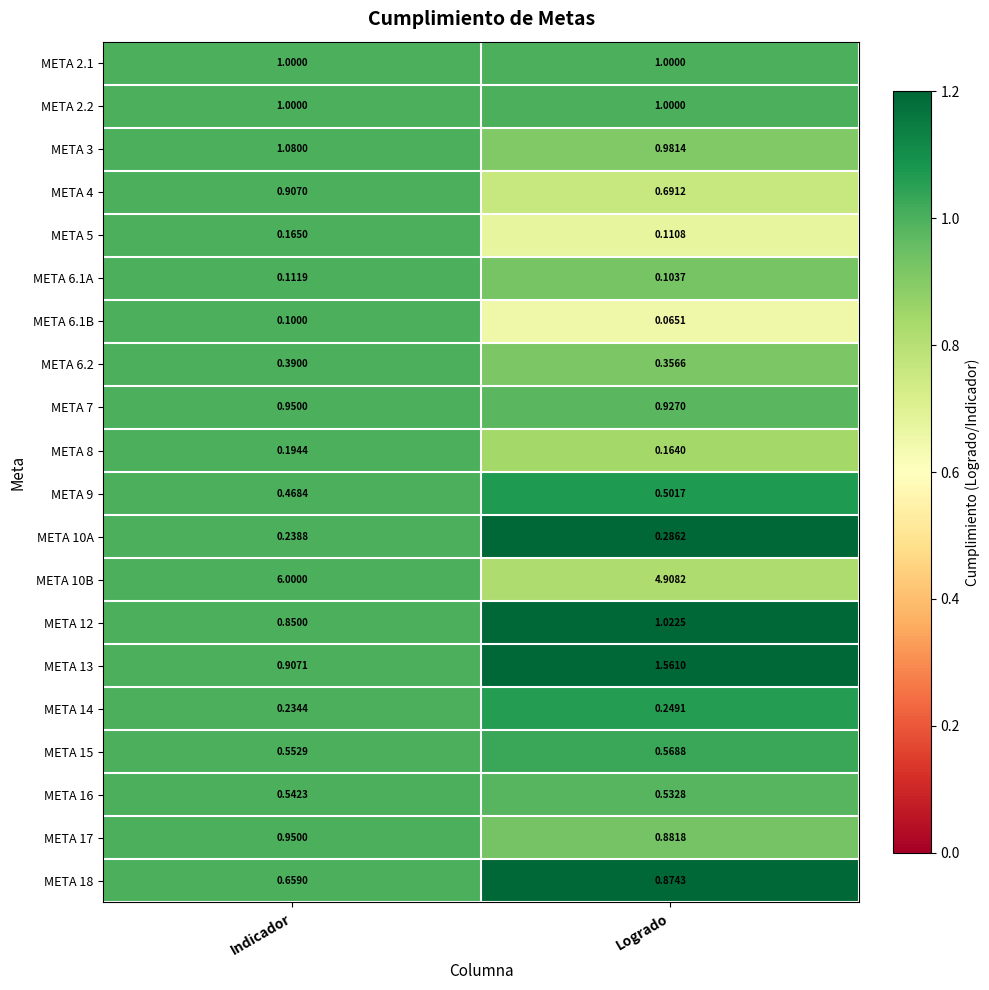

Is the value of META 3 at Logrado greater than the value of META 6.1B at Indicador?

Yes